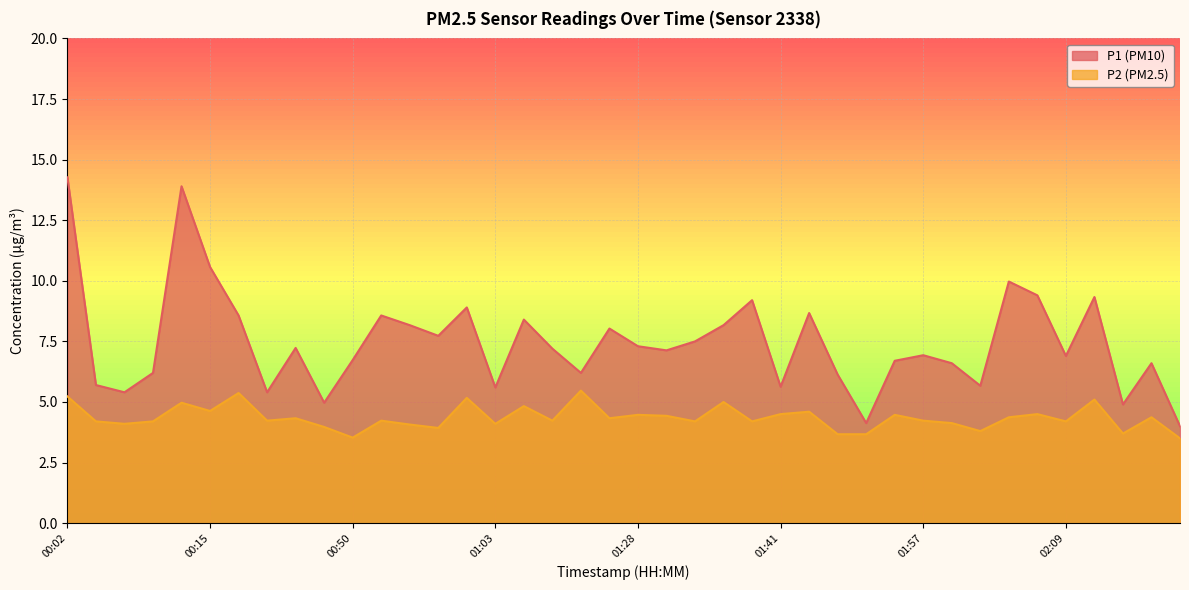

What is the average value of the P1 series?

7.5